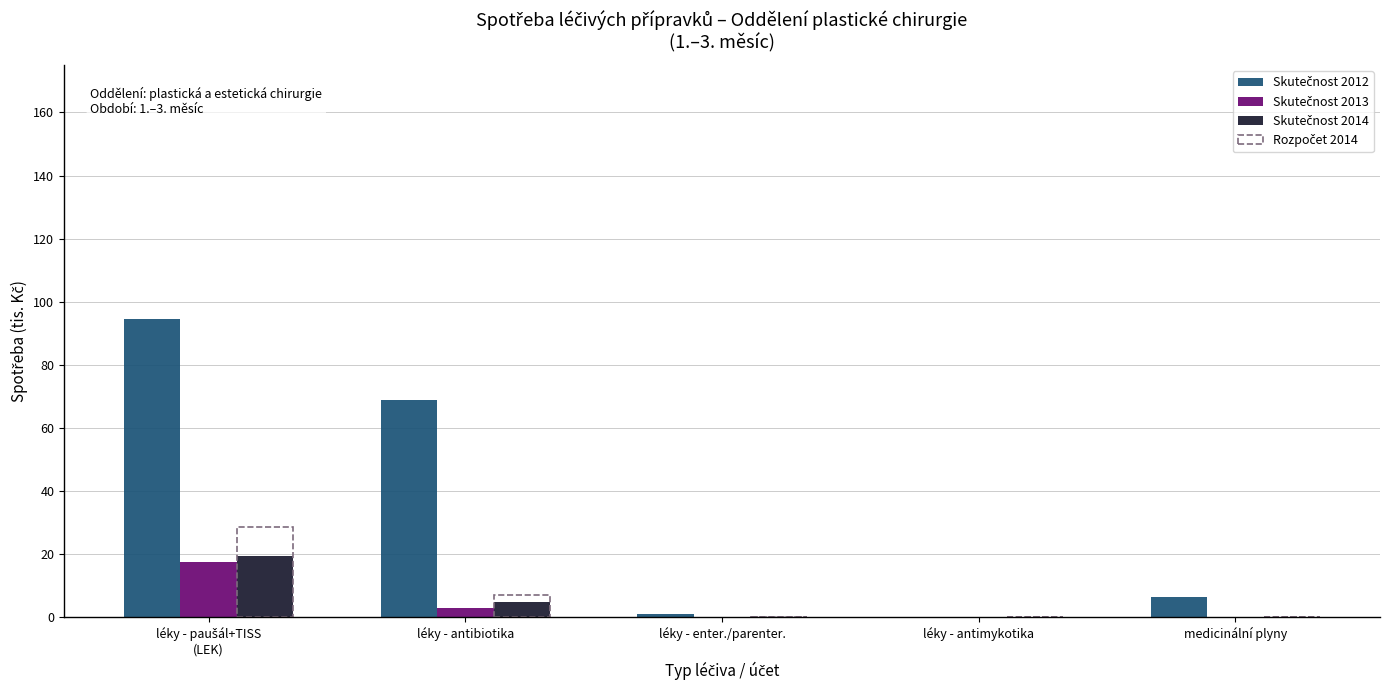

What is the maximum value shown in the chart?

94.5